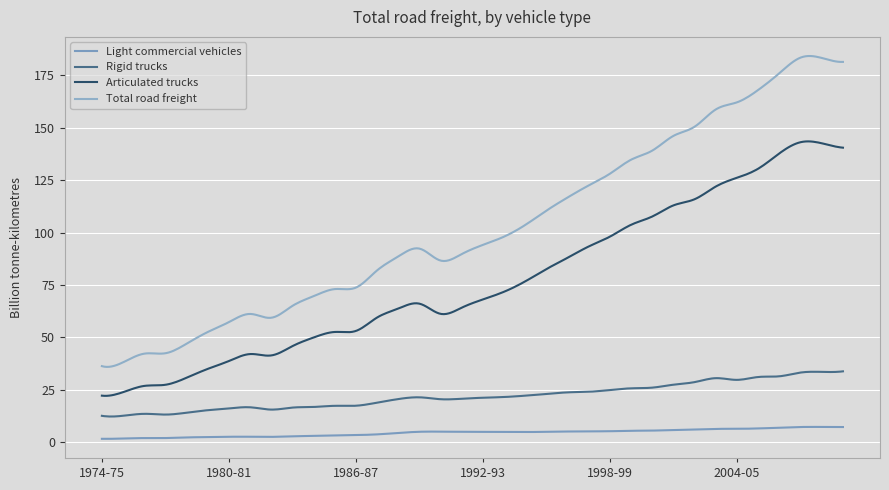

True or false: Rigid trucks and Light commercial vehicles intersect in this chart.

False